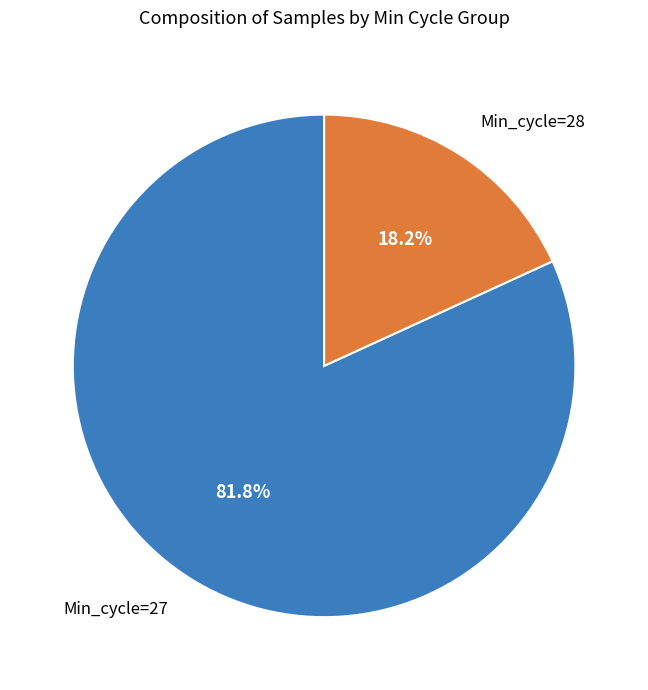

Combined, what portion of the pie is Min_cycle=28 and Min_cycle=27?

100.0%